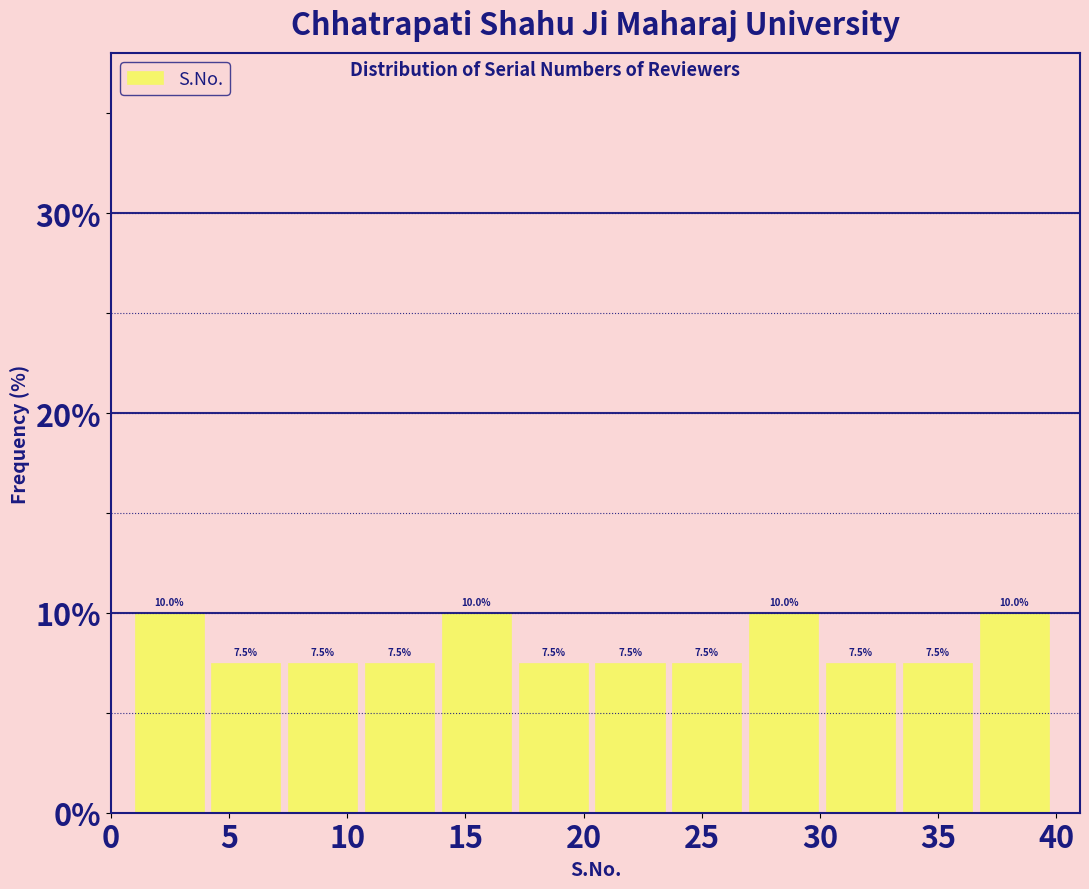

Reading left to right, transcribe this chart: for each bar, give the range it covers on the x-axis and its height. The bar edges are not printed on the chart, so give them approximately, as read against the axis.

1.00 to 4.25: 10.0
4.25 to 7.50: 7.5
7.50 to 10.75: 7.5
10.75 to 14.00: 7.5
14.00 to 17.25: 10.0
17.25 to 20.50: 7.5
20.50 to 23.75: 7.5
23.75 to 27.00: 7.5
27.00 to 30.25: 10.0
30.25 to 33.50: 7.5
33.50 to 36.75: 7.5
36.75 to 40.00: 10.0